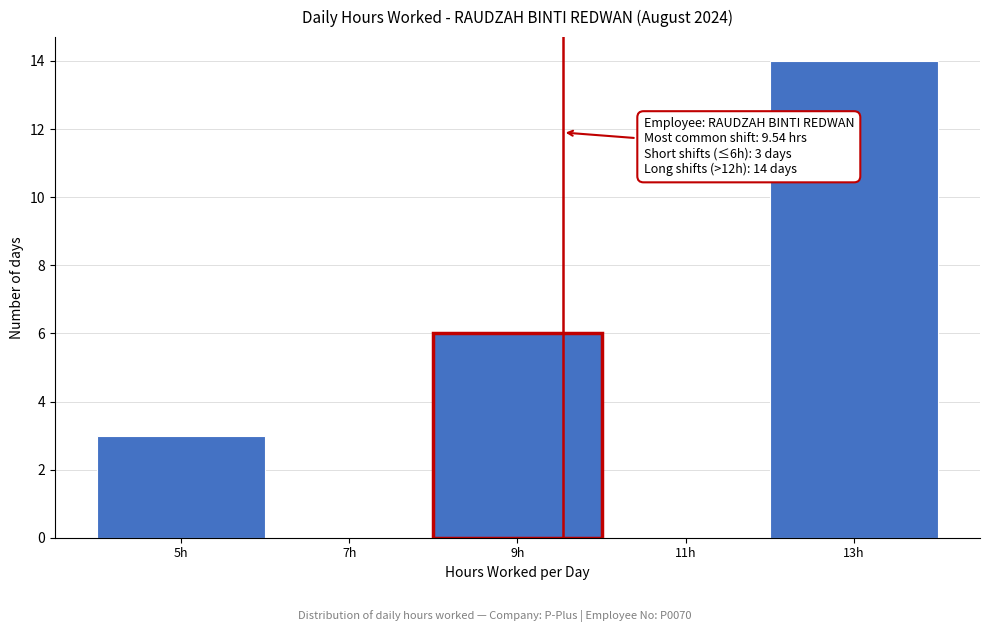

Over which range of the x-axis is the bar tallest?

12 to 14